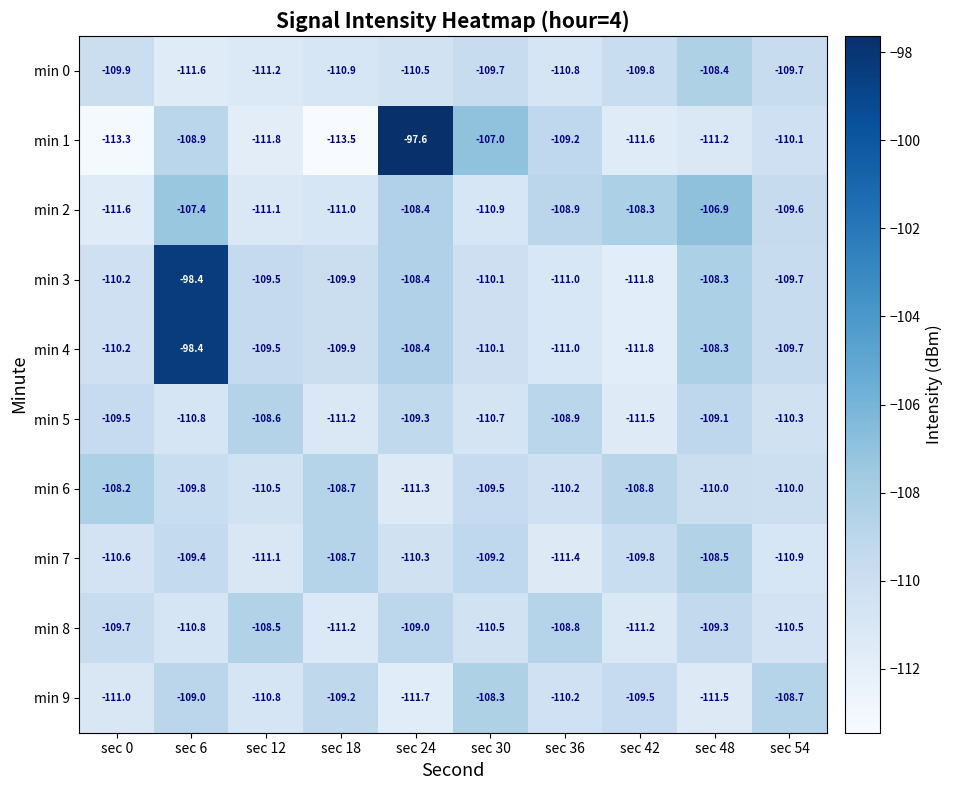

What value does the min 9 series have at sec 18?

-109.2